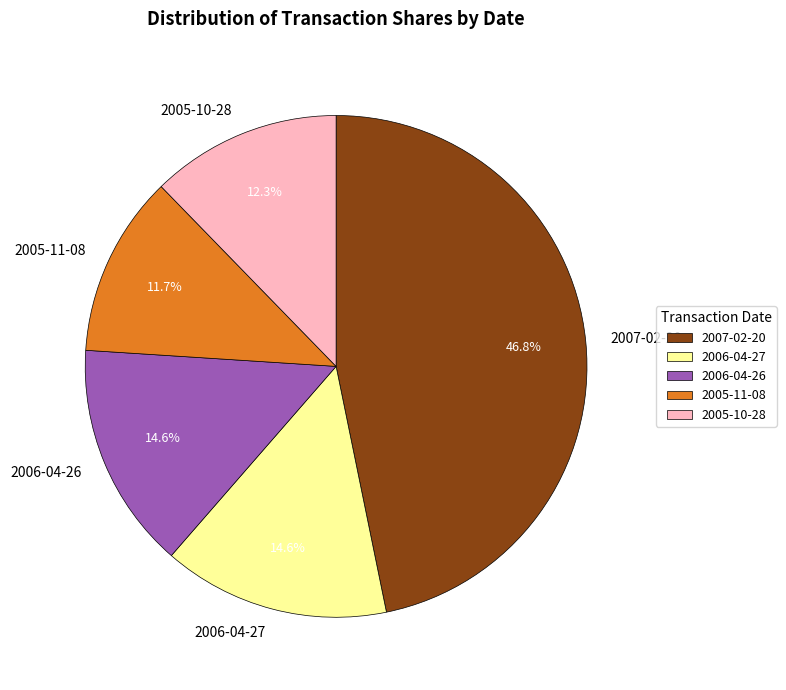

How many segments does this pie chart have?

5